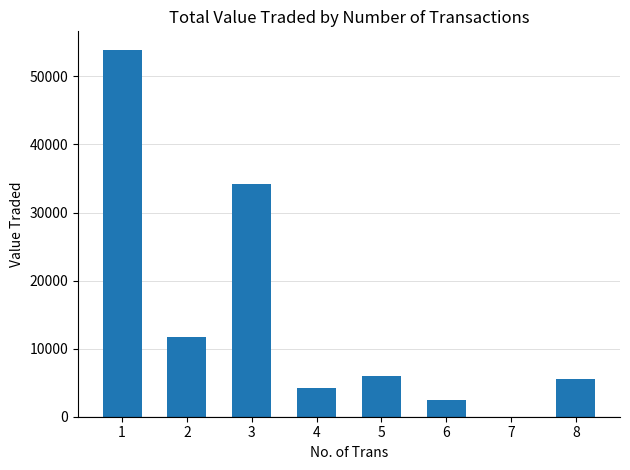

The chart shows a value of 2512 at 6. True or false?

True